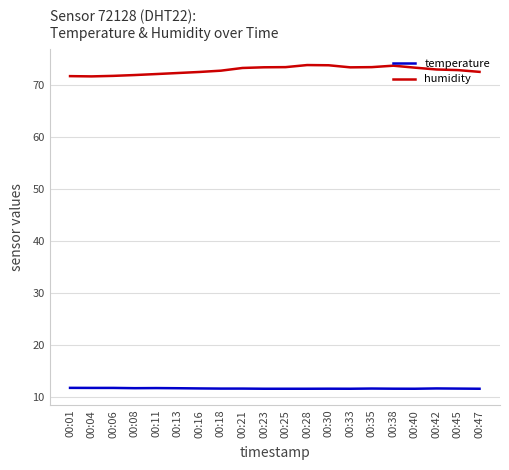

True or false: humidity and temperature cross at least once.

False